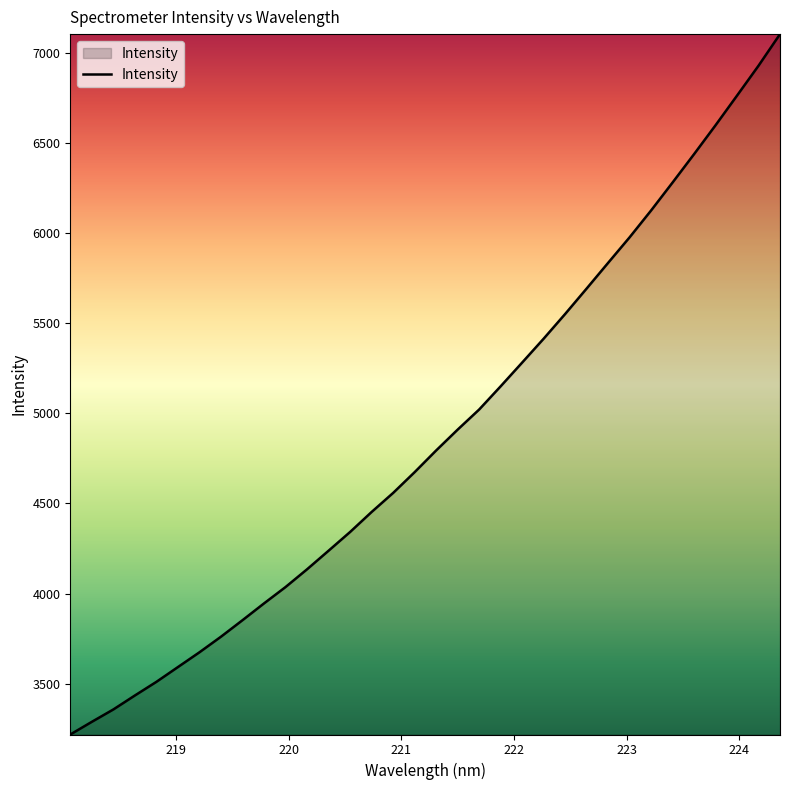

How many lines are shown in the chart?

1